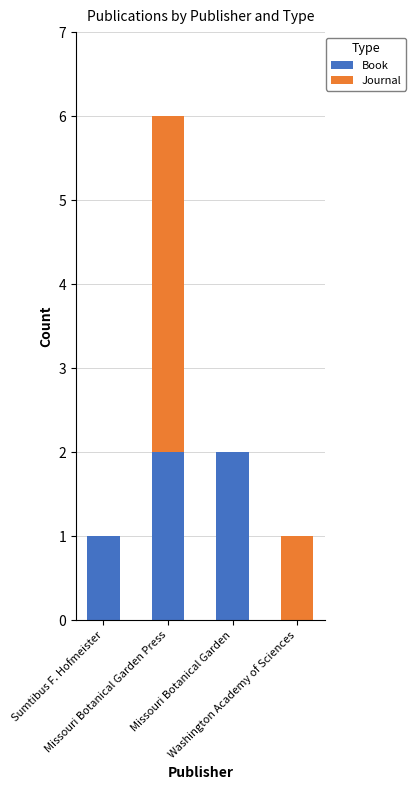

Count the number of categories in the chart.

4